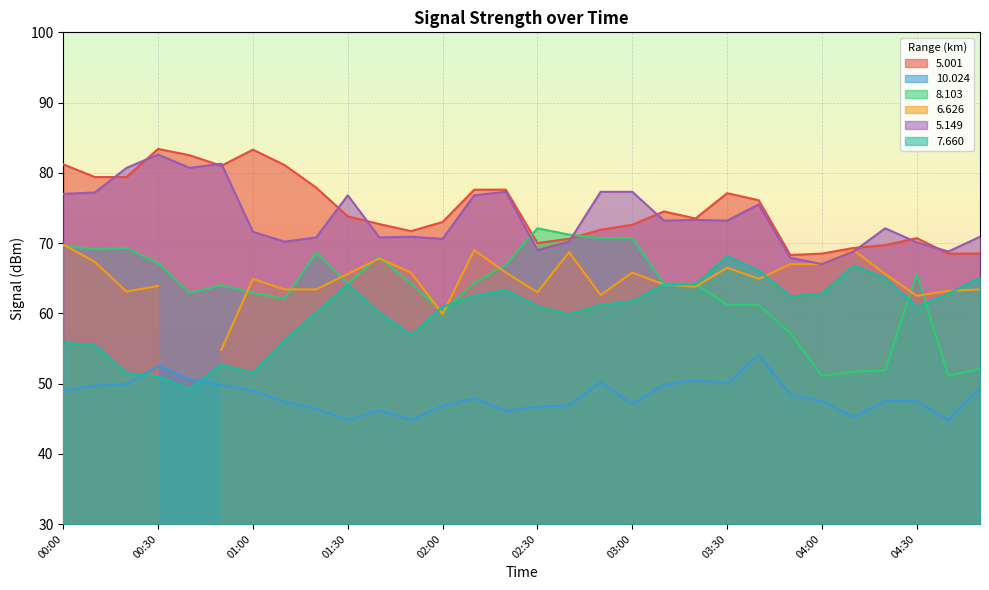

Where is   8.103 nearest to the value 61?

03:30